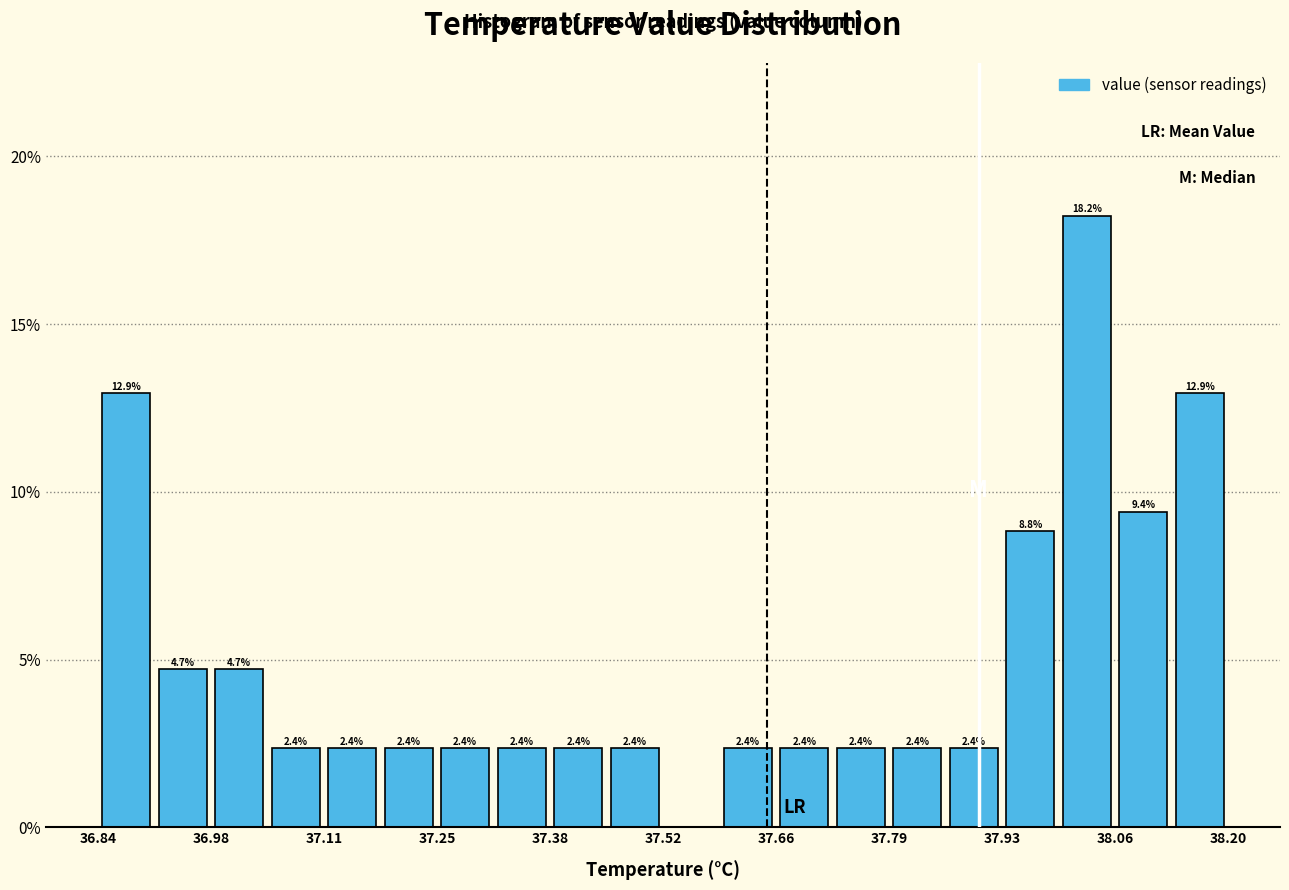

Around what value on the x-axis is the tallest bar? Give the approximate position of its centre, as read against the axis.

38.04